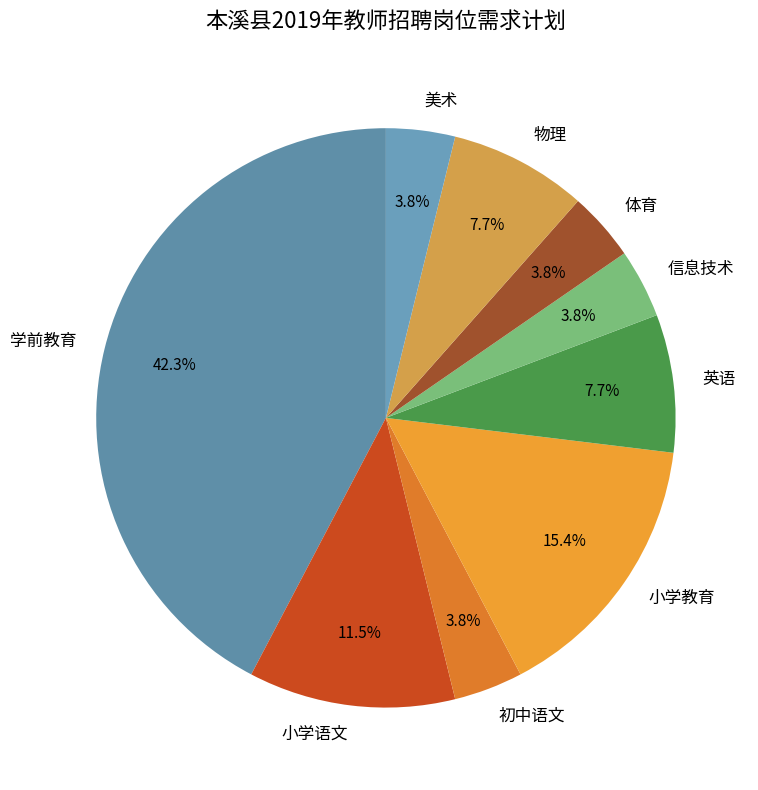

Is the sum of 美术 and 体育 greater than half?

No